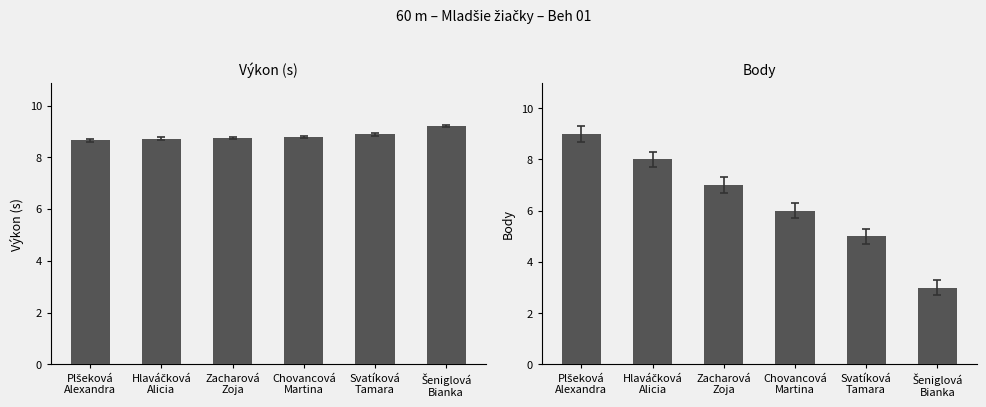

Is it true that Výkon equals 8.8 at Chovancová
Martina?

True